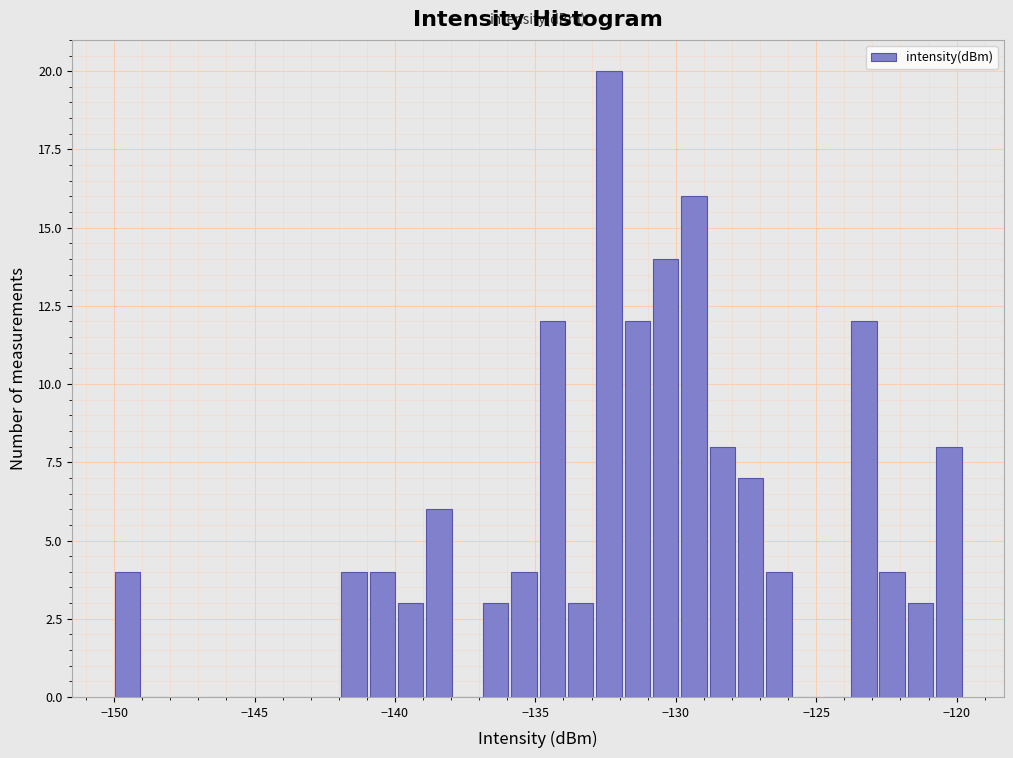

Around what value on the x-axis is the tallest bar? Give the approximate position of its centre, as read against the axis.

-132.5